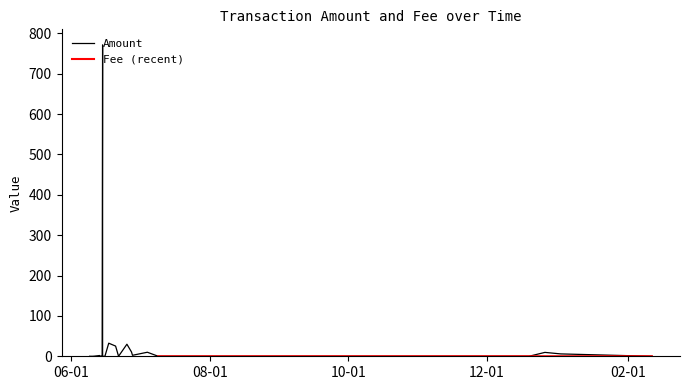

True or false: Fee has a value of 0.0 at 23.

True